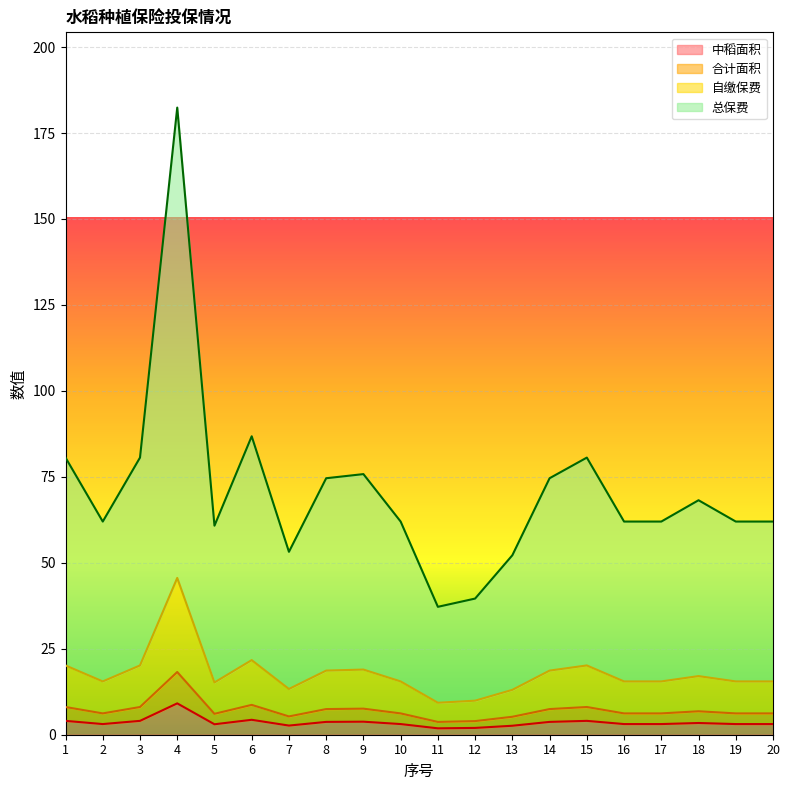

True or false: 合计面积 and 总保费 cross at least once.

False